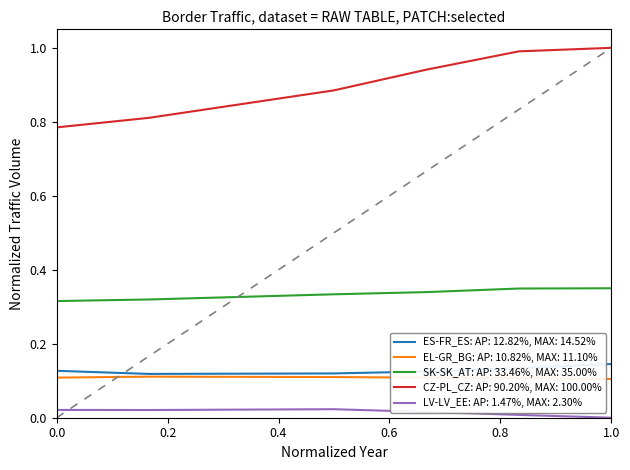

Which series has the widest spread of values?

CZ-PL_CZ: AP: 90.20%, MAX: 100.00%